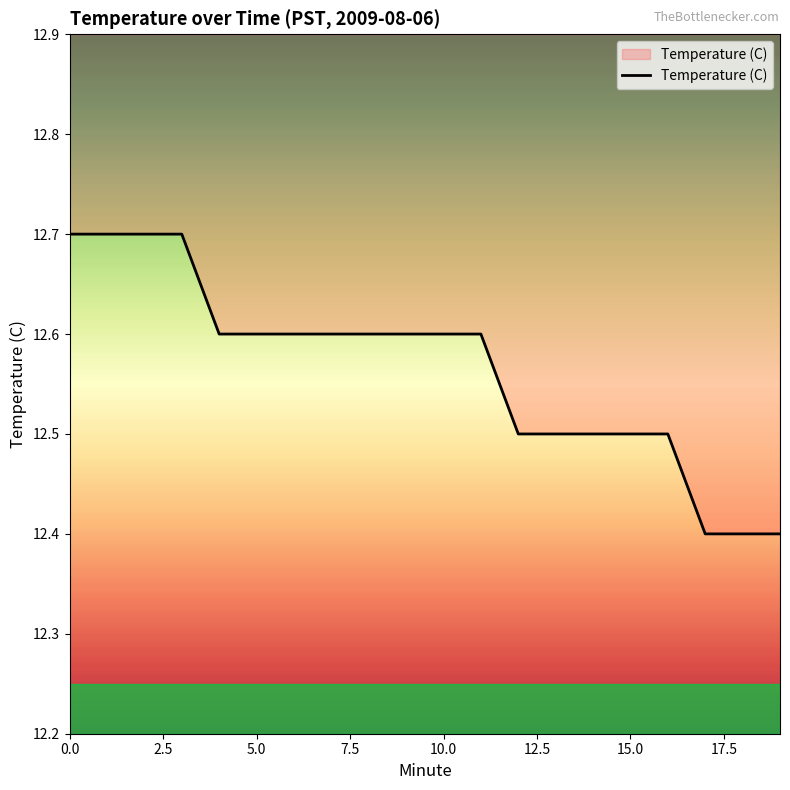

The chart shows a value of 7.1 at 10.0. True or false?

False